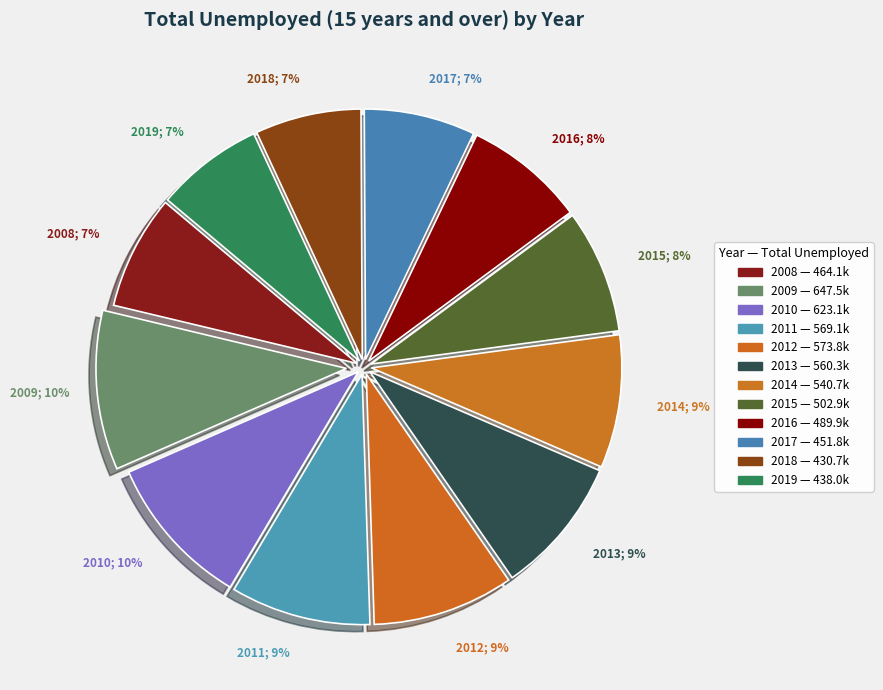

Which category has the smallest portion of the pie?

2018